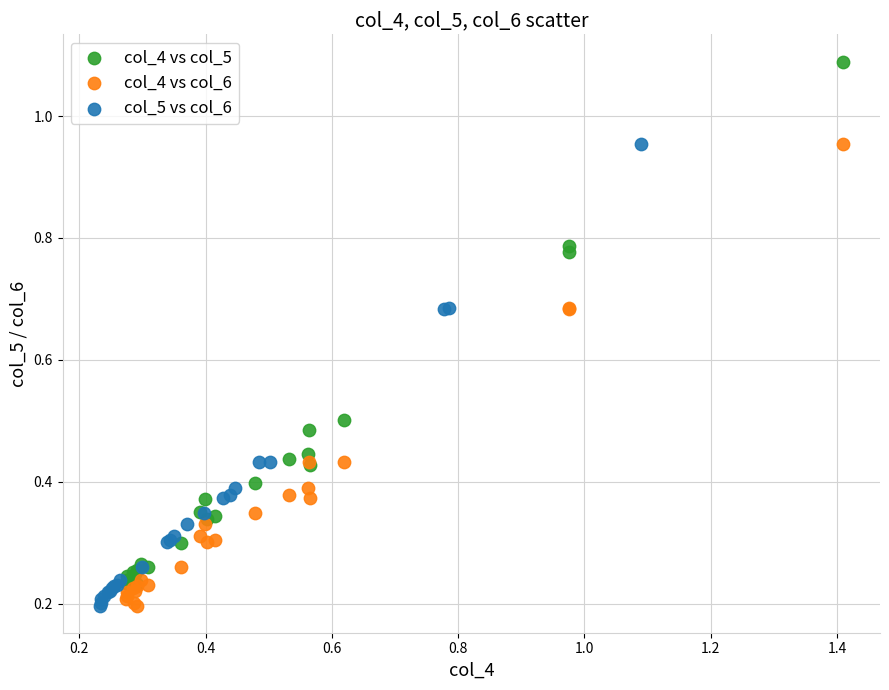

Which series reaches the maximum Y coordinate?

col_4 vs col_5